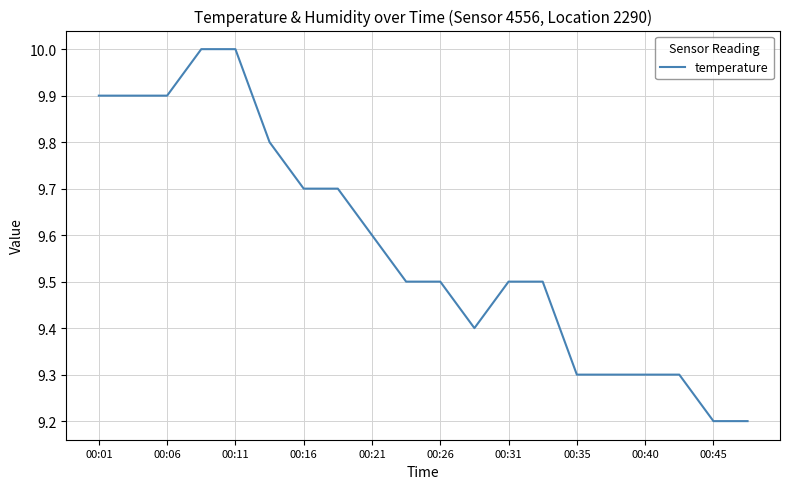

Does the chart display data point markers on the line(s)?

No